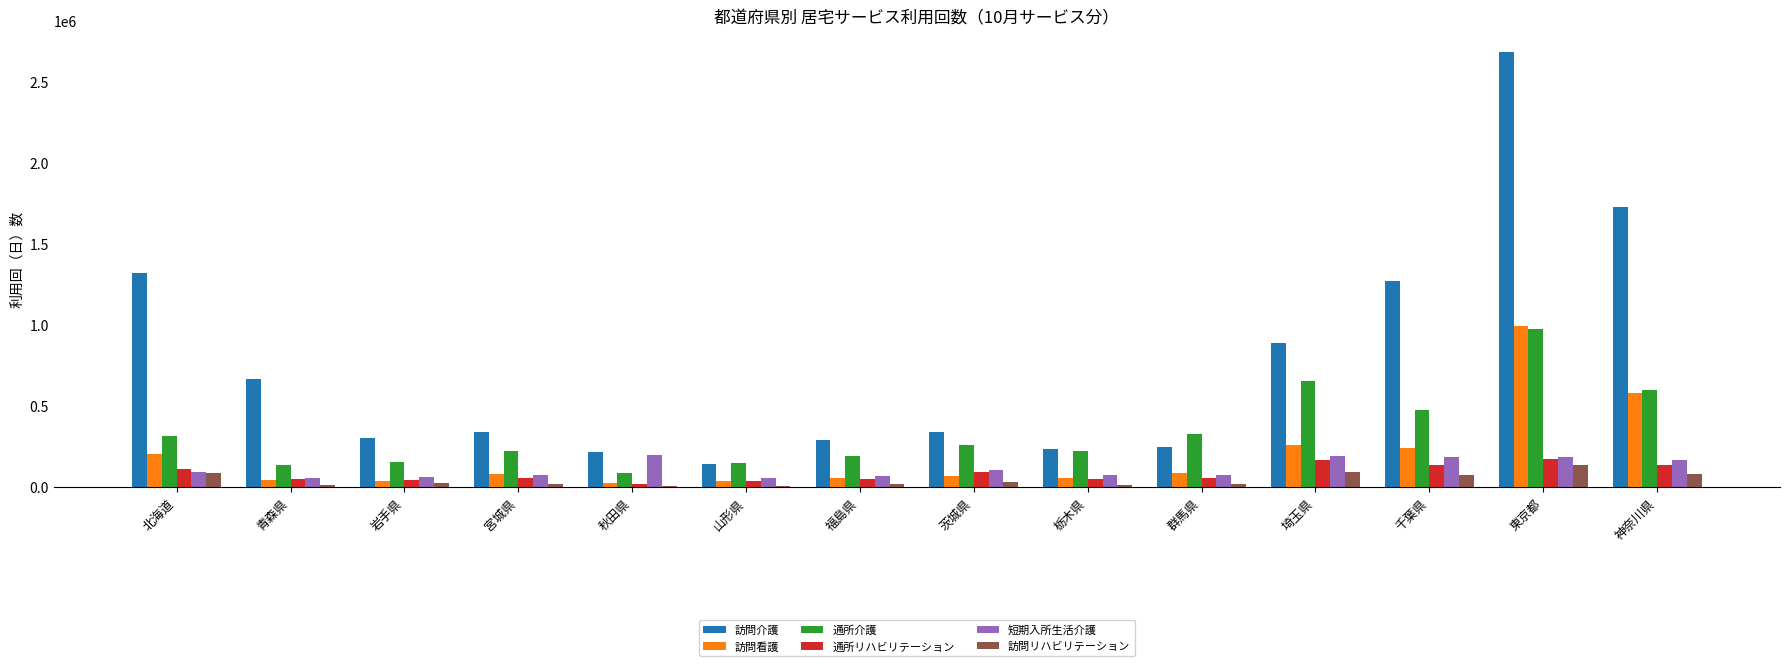

At which category is the sum across all series the highest?

東京都